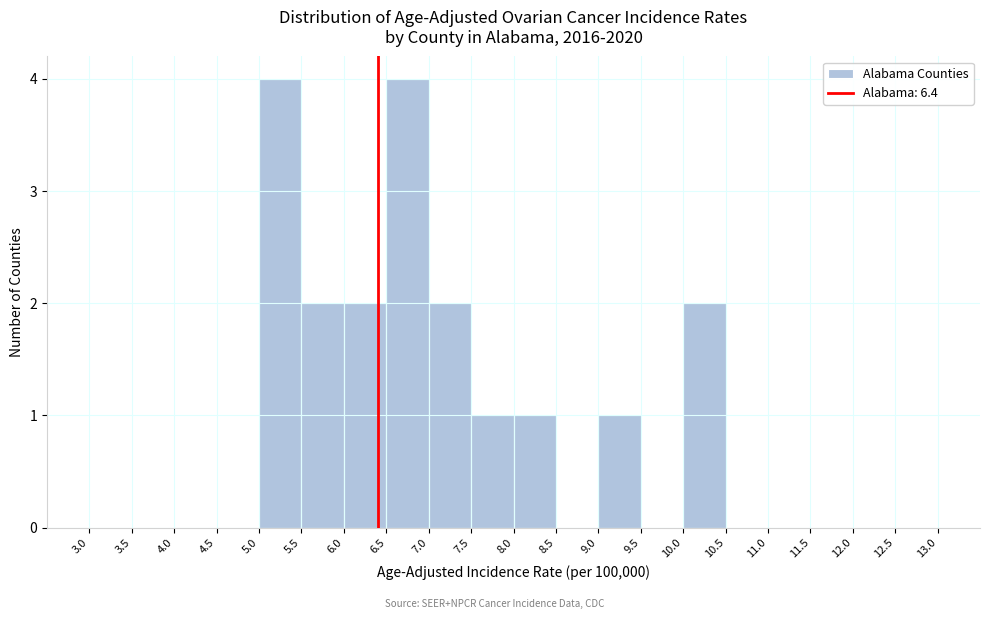

Reading left to right, transcribe this chart: for each bar, give the range it covers on the x-axis and its height. The values are not printed on the chart, so give them approximately, as read against the axis.

3.0 to 3.5: 0
3.5 to 4.0: 0
4.0 to 4.5: 0
4.5 to 5.0: 0
5.0 to 5.5: 4
5.5 to 6.0: 2
6.0 to 6.5: 2
6.5 to 7.0: 4
7.0 to 7.5: 2
7.5 to 8.0: 1
8.0 to 8.5: 1
8.5 to 9.0: 0
9.0 to 9.5: 1
9.5 to 10.0: 0
10.0 to 10.5: 2
10.5 to 11.0: 0
11.0 to 11.5: 0
11.5 to 12.0: 0
12.0 to 12.5: 0
12.5 to 13.0: 0